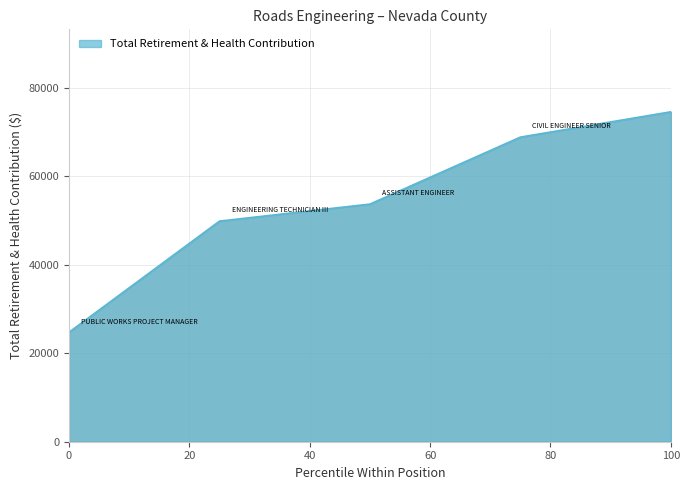

What is the greatest value displayed?

74620